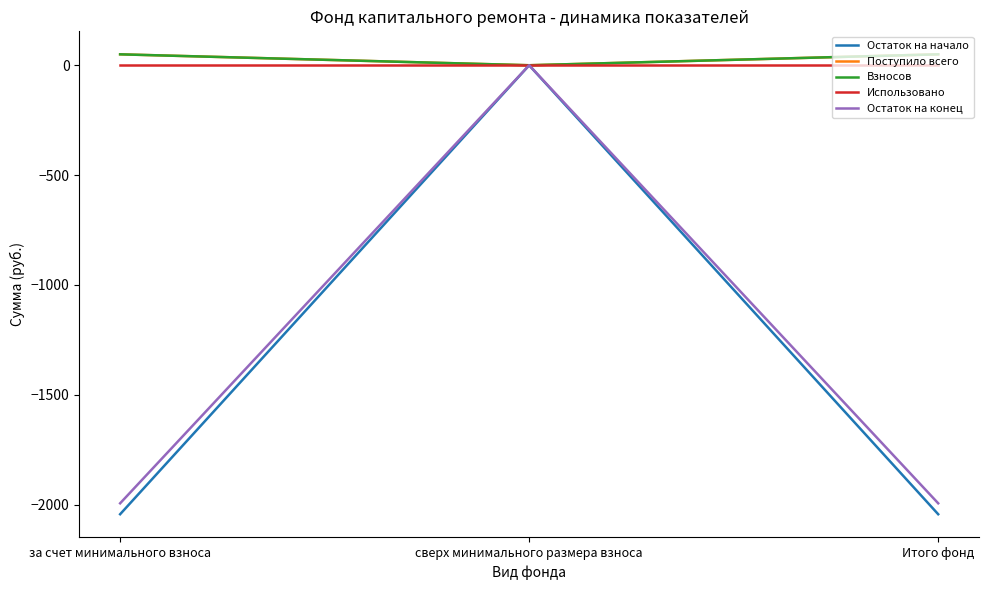

How many values in Остаток на конец are below zero?

2